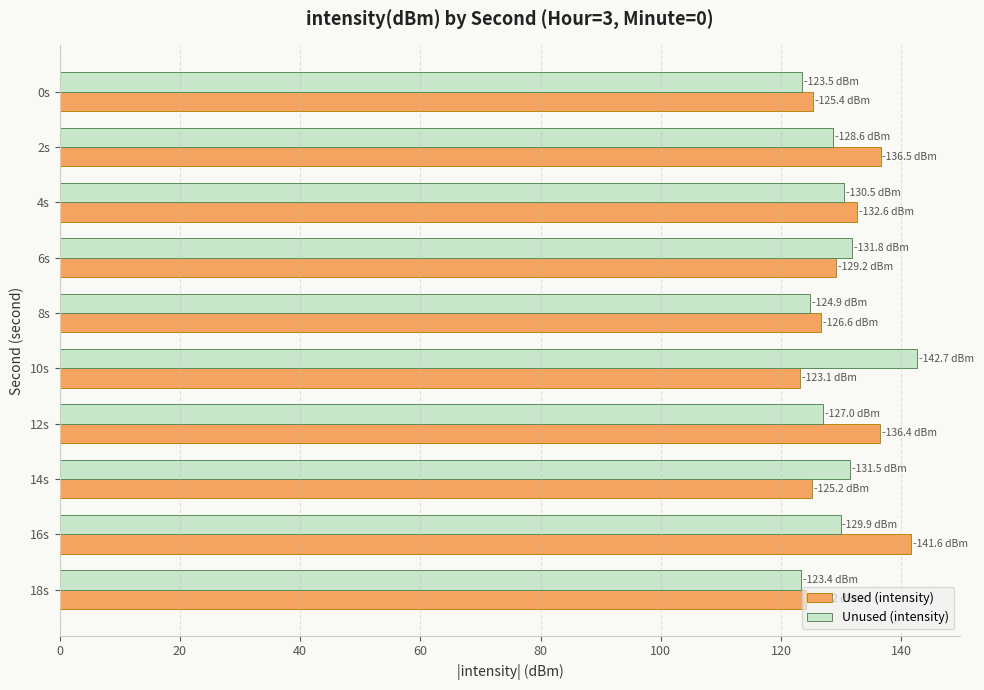

Which category has the highest value in the Used (intensity) series?

16s